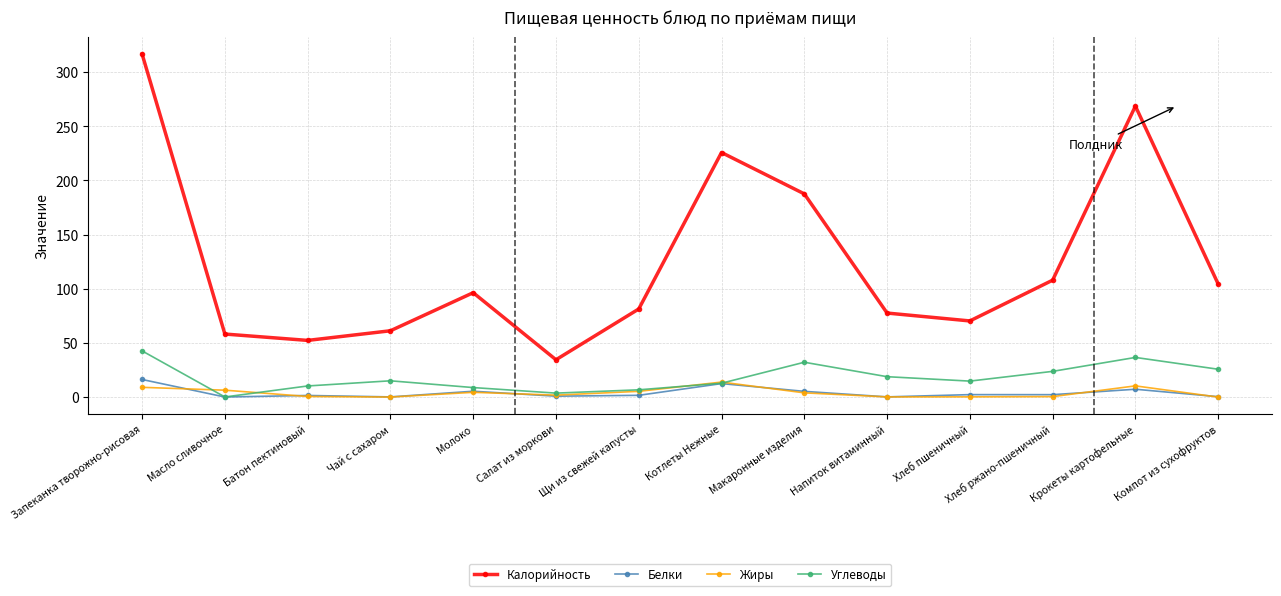

What are all the series names shown in the legend?

Калорийность, Белки, Жиры, Углеводы